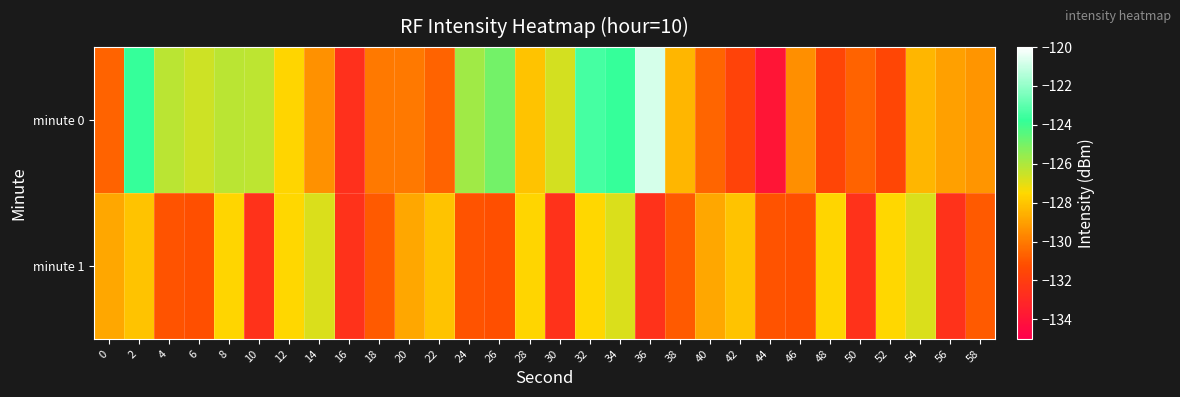

Which has a higher value, 22 or 46?

46